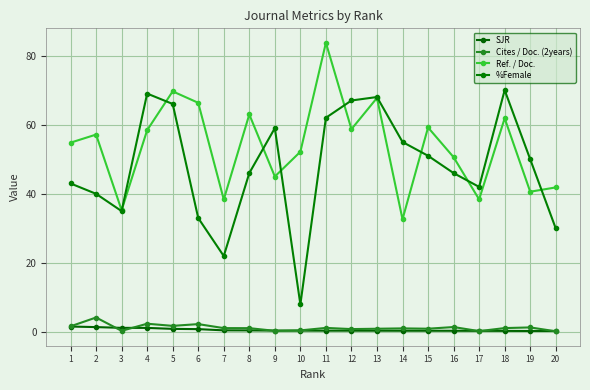

Does the chart display data point markers on the line(s)?

Yes